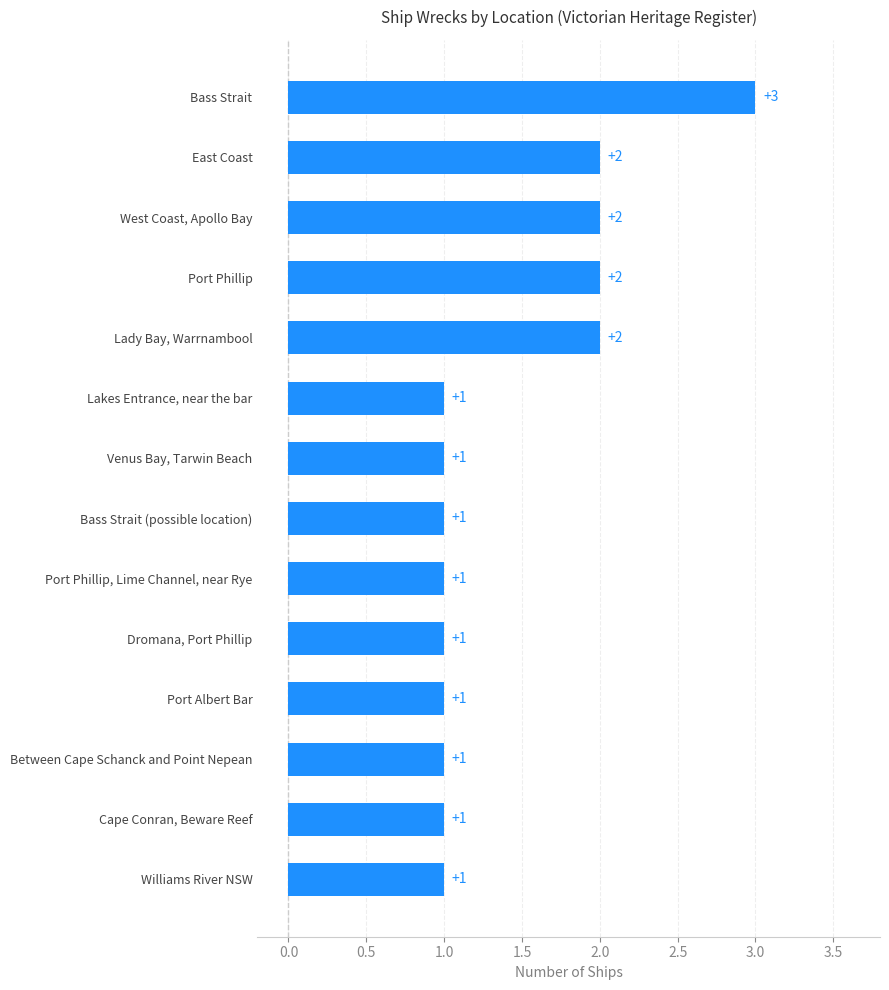

Approximately how many times larger is the value at Lady Bay, Warrnambool compared to West Coast, Apollo Bay?

1.0